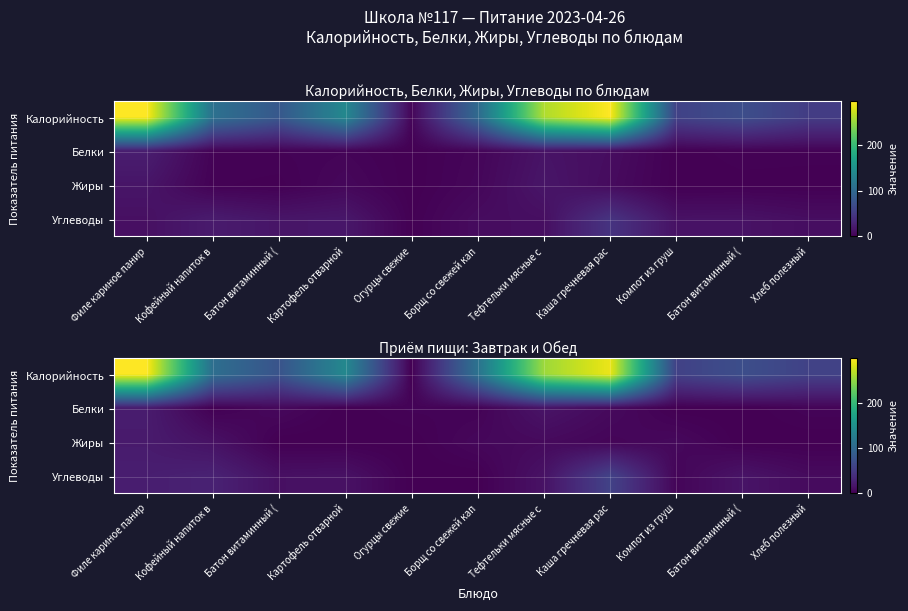

What is the sum of the Калорийность values at Картофель отварной and Огурцы свежие?

139.9